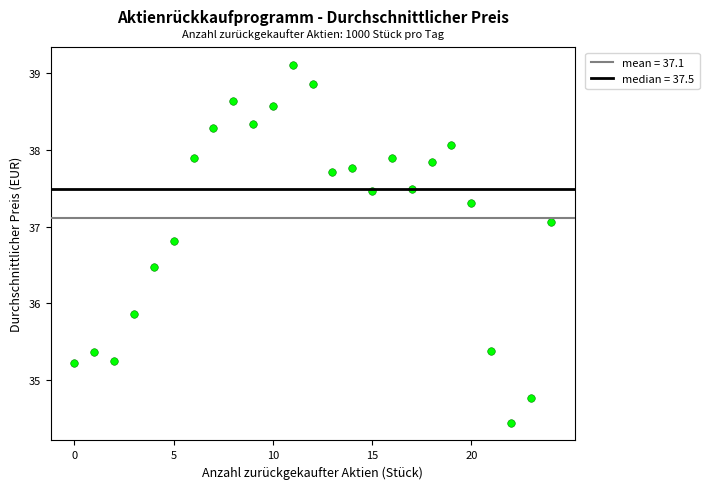

What Y value in the scatter plot is closest to 36?

35.9